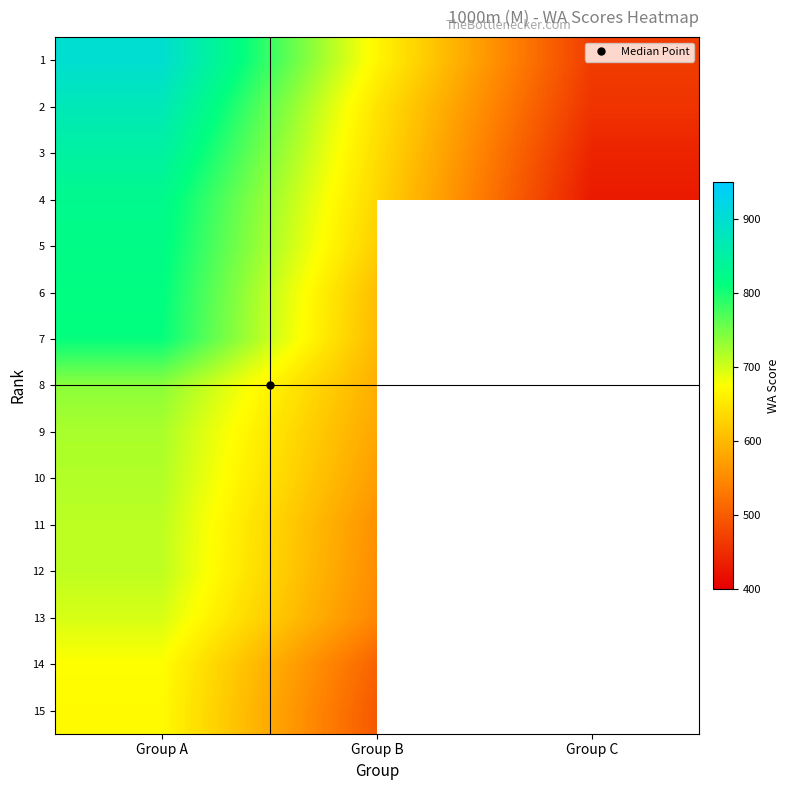

Rank the series by their average value, from highest to lowest.

1, 2, 3, 4, 5, 6, 7, 8, 9, 10, 11, 12, 13, 14, 15